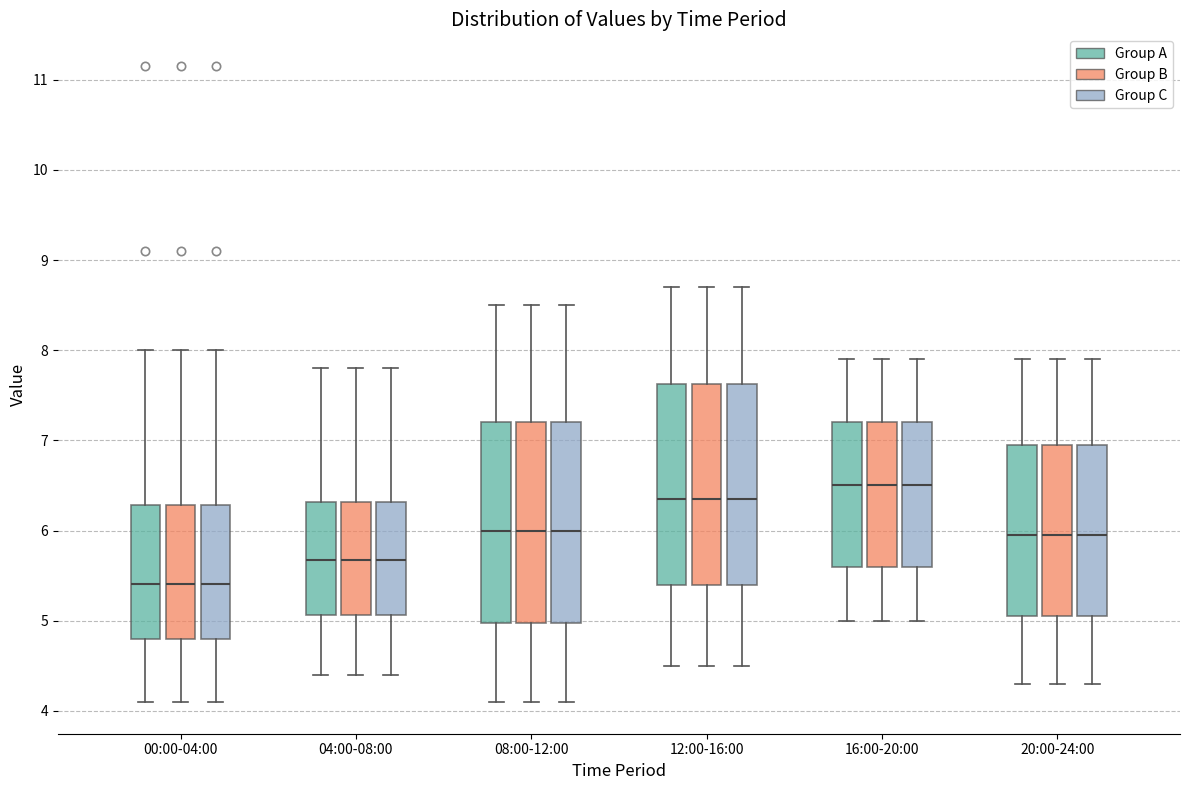

Reading left to right, read every box against the y-axis: the position of its median line, the range the box covers, and the ends of its whiskers. The values are not printed on the chart, so give them approximately, as read against the axis.

00:00-04:00 (Group A): median 5.4, box 4.8 to 6.3, whiskers 4.1 to 8.0
00:00-04:00 (Group B): median 5.4, box 4.8 to 6.3, whiskers 4.1 to 8.0
00:00-04:00 (Group C): median 5.4, box 4.8 to 6.3, whiskers 4.1 to 8.0
04:00-08:00 (Group A): median 5.7, box 5.1 to 6.3, whiskers 4.4 to 7.8
04:00-08:00 (Group B): median 5.7, box 5.1 to 6.3, whiskers 4.4 to 7.8
04:00-08:00 (Group C): median 5.7, box 5.1 to 6.3, whiskers 4.4 to 7.8
08:00-12:00 (Group A): median 6.0, box 5.0 to 7.2, whiskers 4.1 to 8.5
08:00-12:00 (Group B): median 6.0, box 5.0 to 7.2, whiskers 4.1 to 8.5
08:00-12:00 (Group C): median 6.0, box 5.0 to 7.2, whiskers 4.1 to 8.5
12:00-16:00 (Group A): median 6.4, box 5.4 to 7.6, whiskers 4.5 to 8.7
12:00-16:00 (Group B): median 6.4, box 5.4 to 7.6, whiskers 4.5 to 8.7
12:00-16:00 (Group C): median 6.4, box 5.4 to 7.6, whiskers 4.5 to 8.7
16:00-20:00 (Group A): median 6.5, box 5.6 to 7.2, whiskers 5.0 to 7.9
16:00-20:00 (Group B): median 6.5, box 5.6 to 7.2, whiskers 5.0 to 7.9
16:00-20:00 (Group C): median 6.5, box 5.6 to 7.2, whiskers 5.0 to 7.9
20:00-24:00 (Group A): median 6.0, box 5.1 to 7.0, whiskers 4.3 to 7.9
20:00-24:00 (Group B): median 6.0, box 5.1 to 7.0, whiskers 4.3 to 7.9
20:00-24:00 (Group C): median 6.0, box 5.1 to 7.0, whiskers 4.3 to 7.9